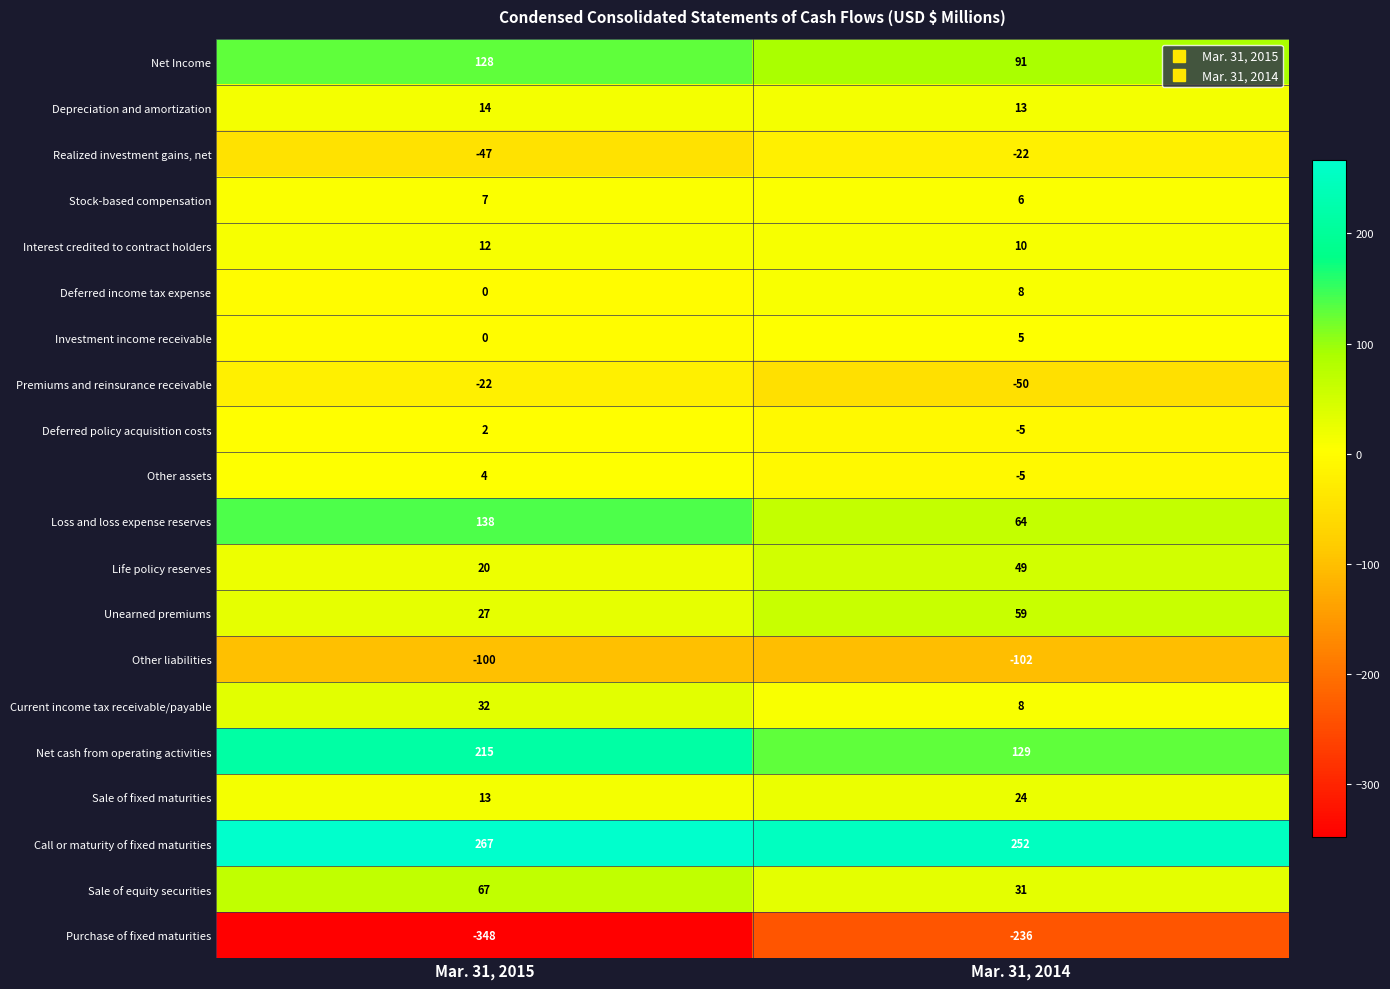

What value does the Loss and loss expense reserves series have at Mar. 31, 2015?

138